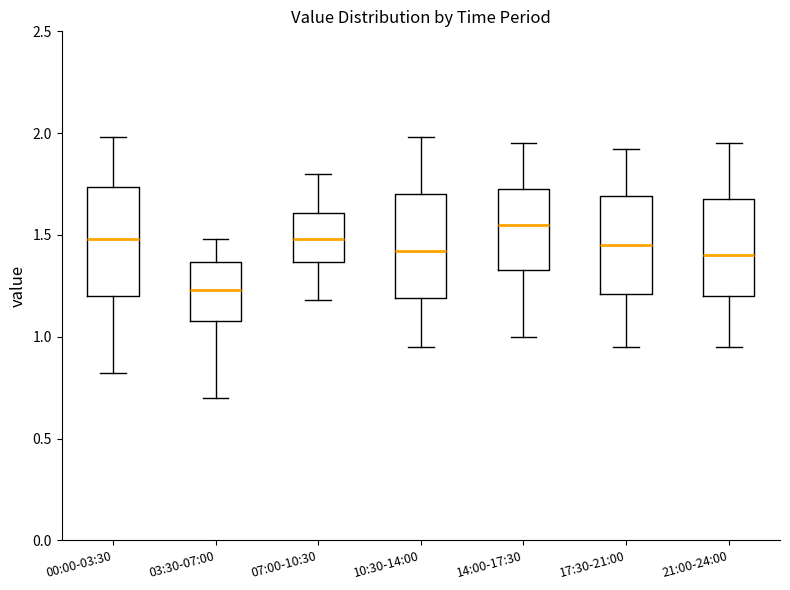

Which box's median line is the lowest?

03:30-07:00